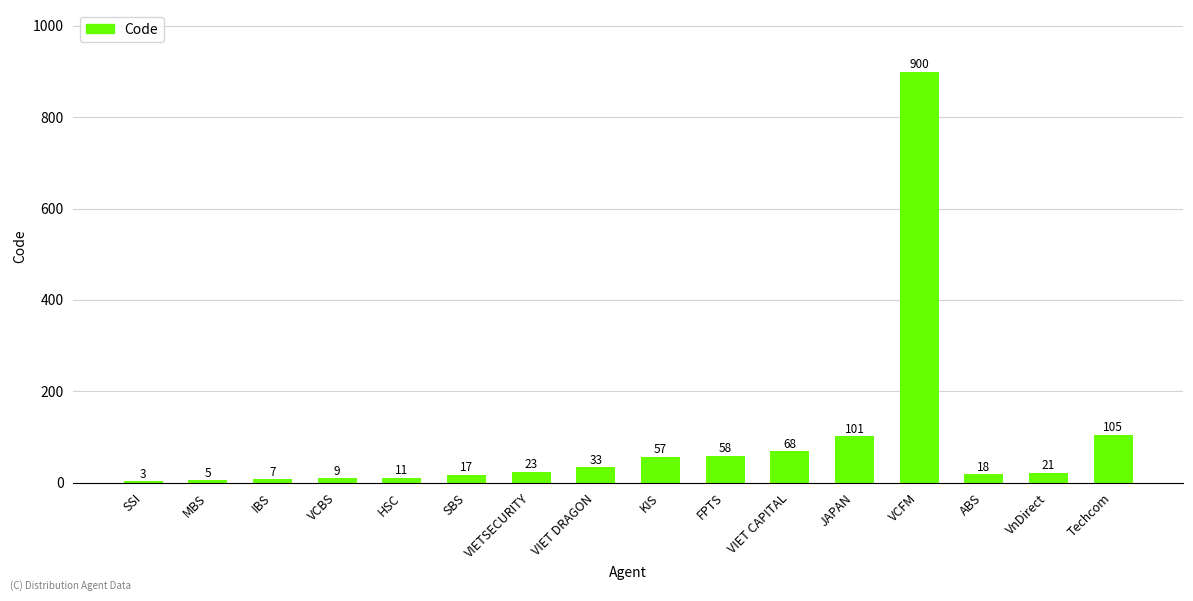

Are the bars horizontal?

No